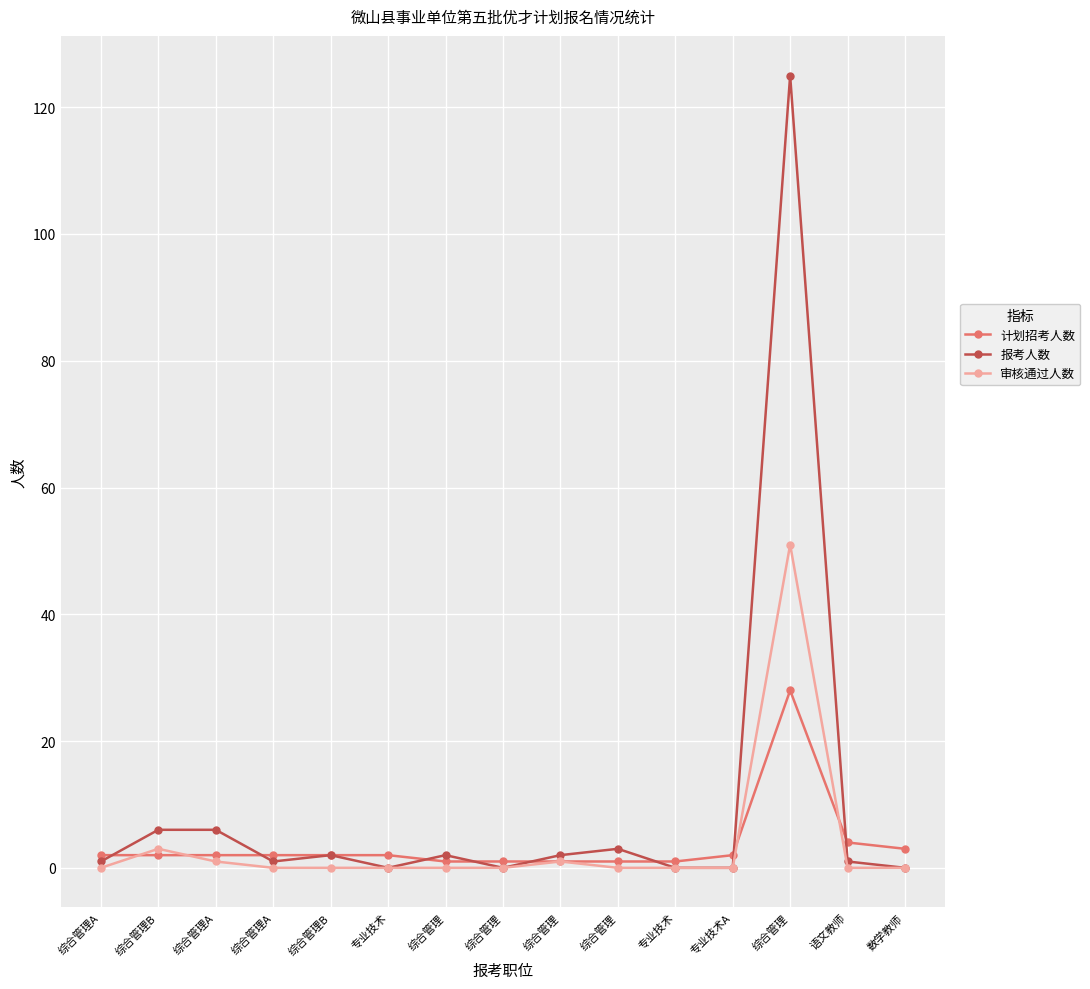

After their last crossing, which series has the higher values: 审核通过人数 or 计划招考人数?

计划招考人数